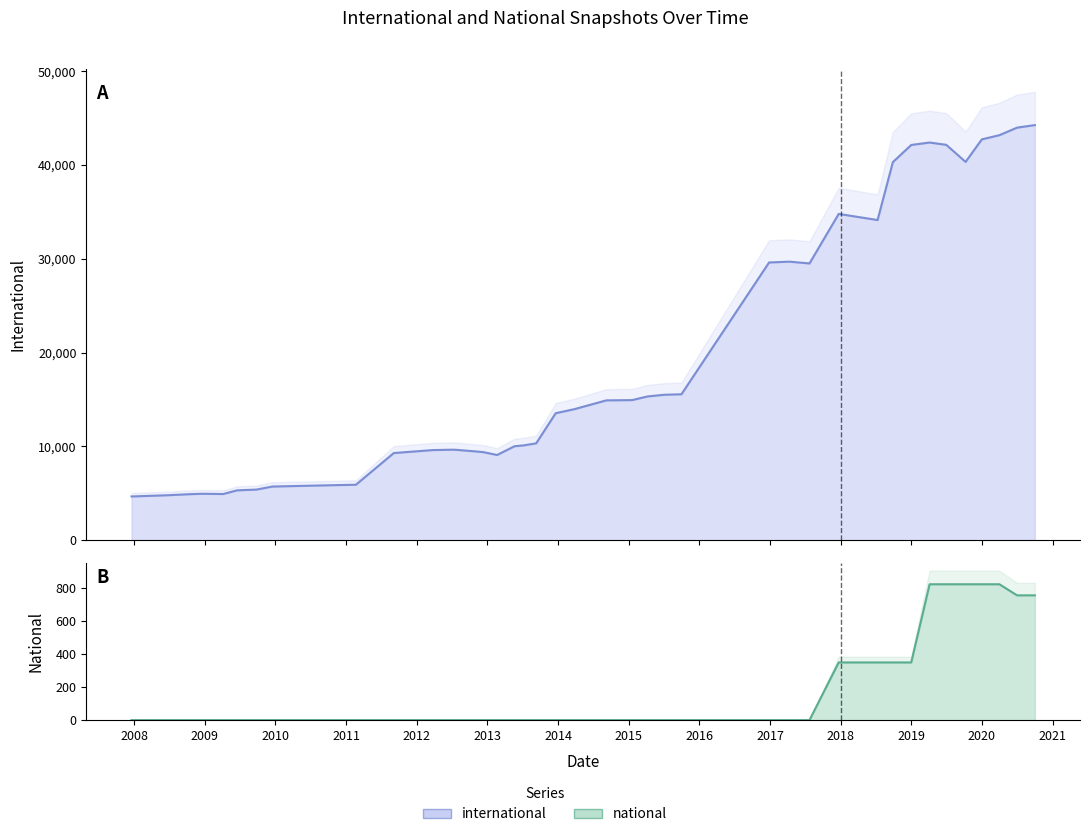

What position from the right is 2019-10-09?

5